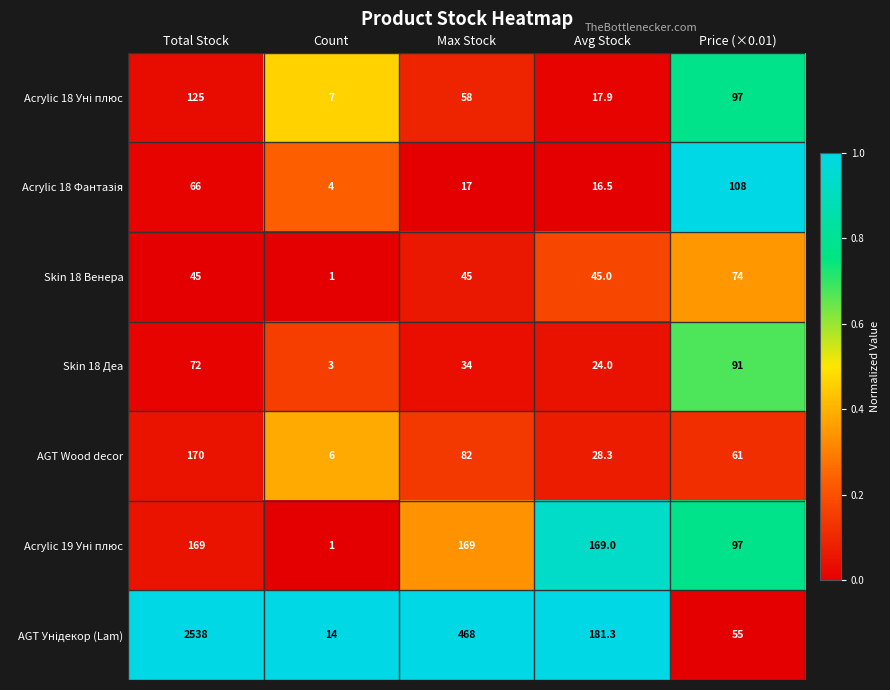

What is the total value across all series at Max Stock?

873.0